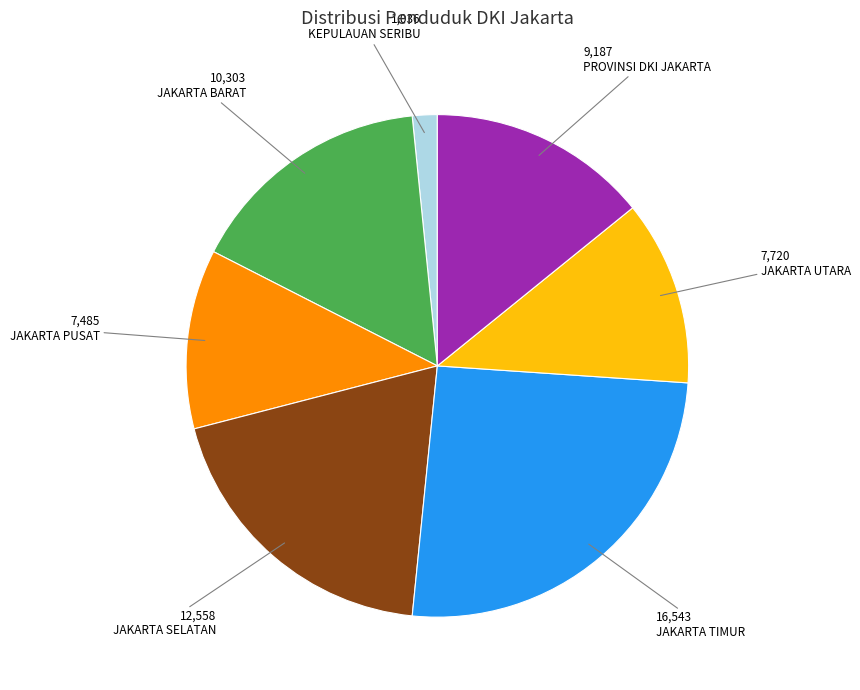

Is it true that PROVINSI DKI JAKARTA is 14% of the pie?

True